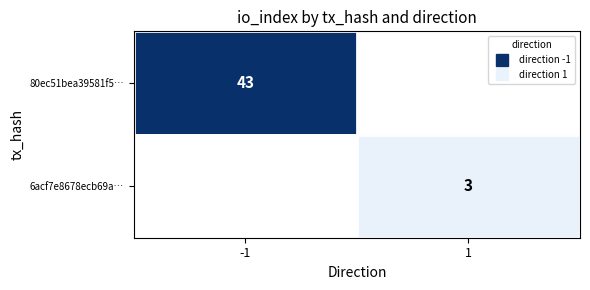

Is the value of 6acf7e8678ecb69a… at 1 greater than the value of 80ec51bea39581f5… at -1?

No